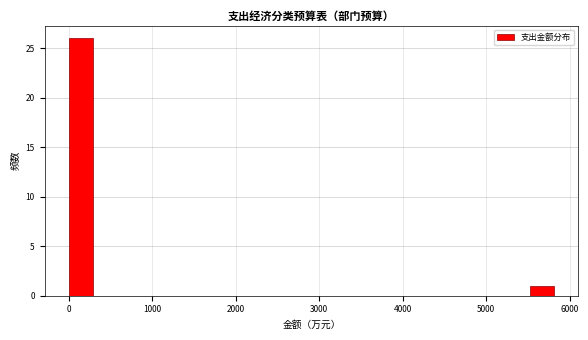

Around what value on the x-axis is the tallest bar? Give the approximate position of its centre, as read against the axis.

100